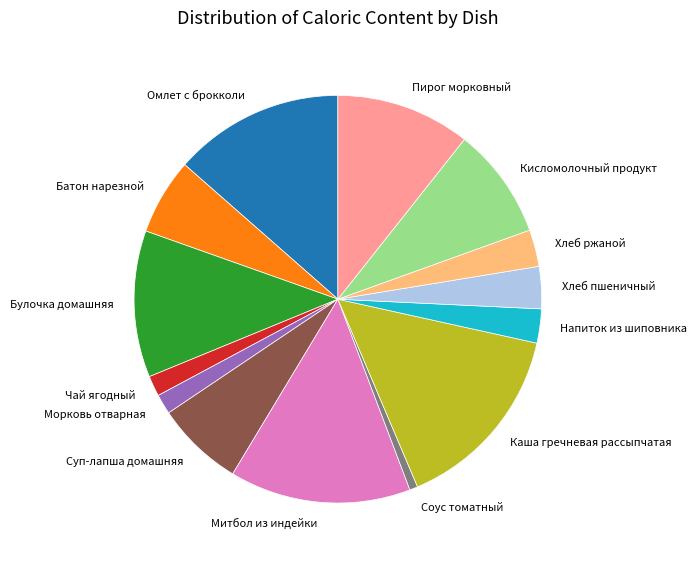

Which slice is the smallest?

Соус томатный